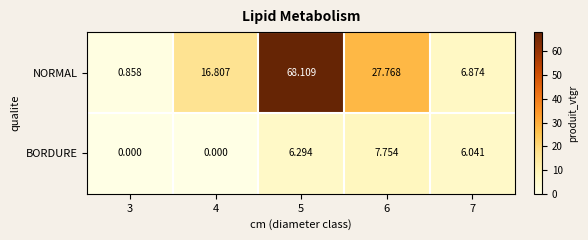

Count the number of data series in this chart.

2